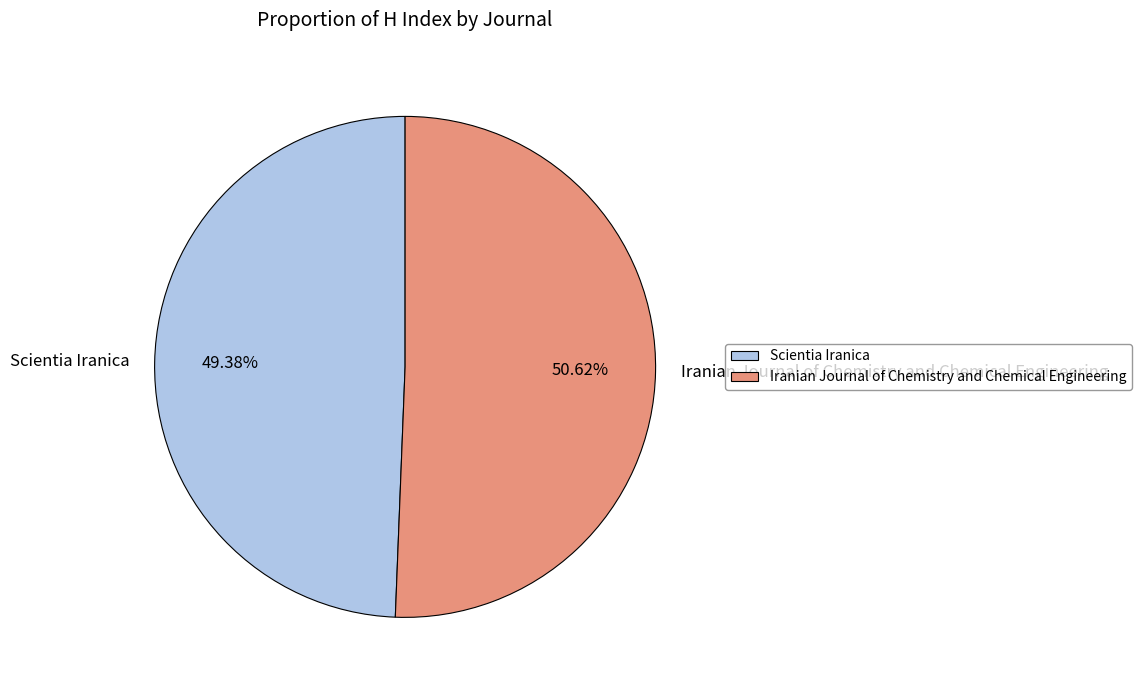

To the nearest percent, what percentage of the pie is Iranian Journal of Chemistry and Chemical Engineering?

51%